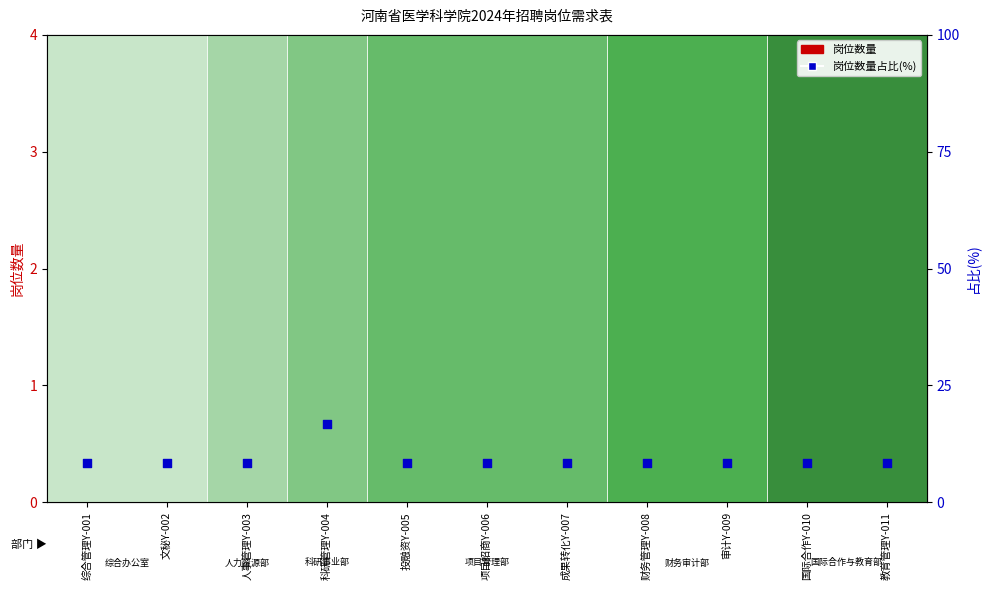

Which series has the largest total across all categories?

岗位数量占比(%)